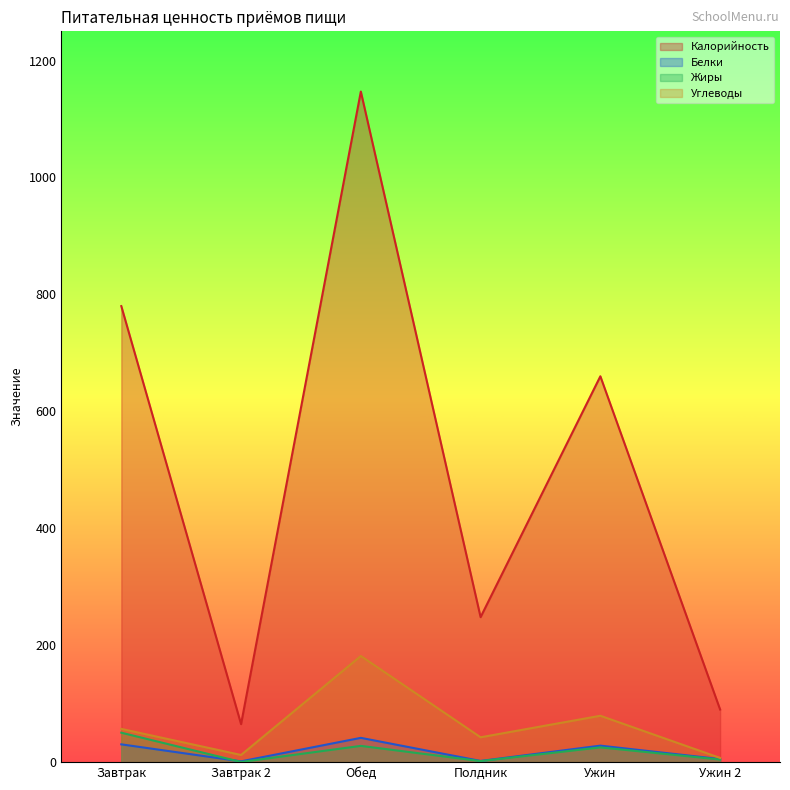

Where does the Углеводы series first go above 56?

Завтрак